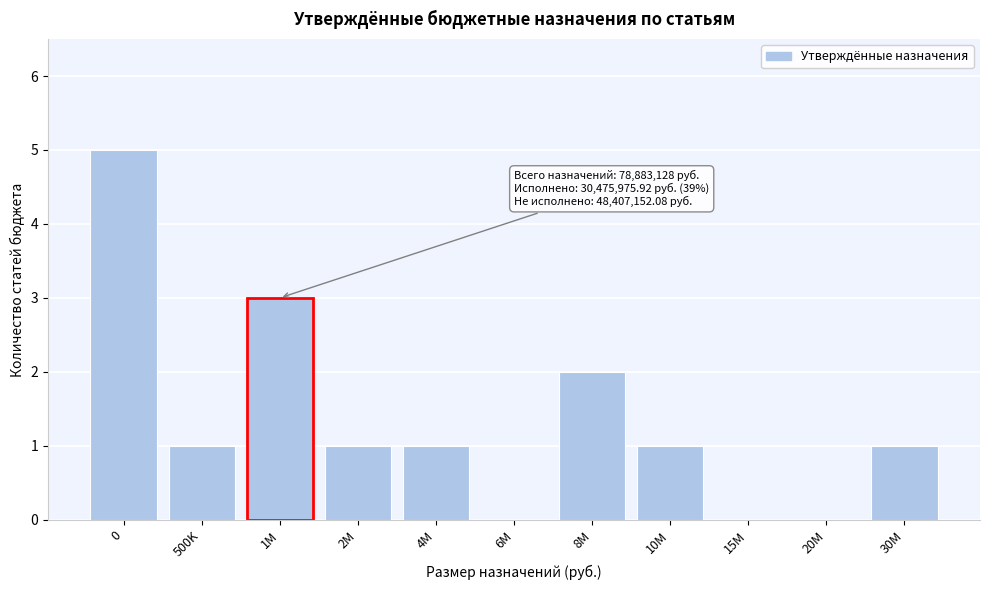

Reading left to right, list all the values displayed in this chart.

0=5	500K=1	1M=3	2M=1	4M=1	6M=0	8M=2	10M=1	15M=0	20M=0	30M=1